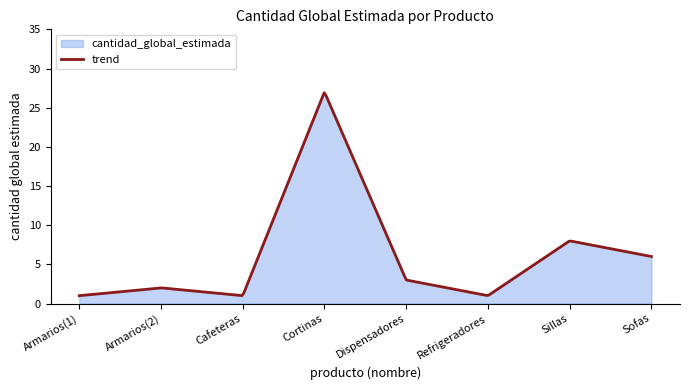

How many points are lower than both their immediate neighbors (excluding endpoints)?

2